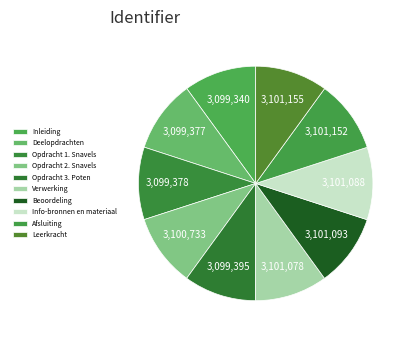

Is it true that Opdracht 2. Snavels is 10% of the pie?

True